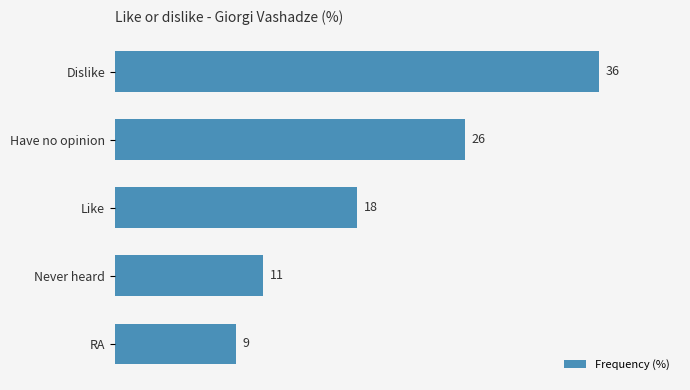

How many values are below 18?

2